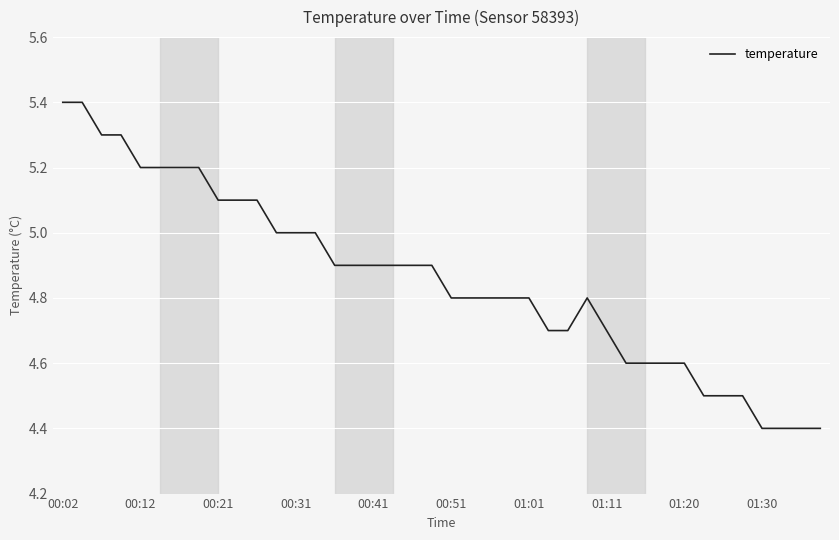

What is the difference between the maximum and minimum values?

1.0